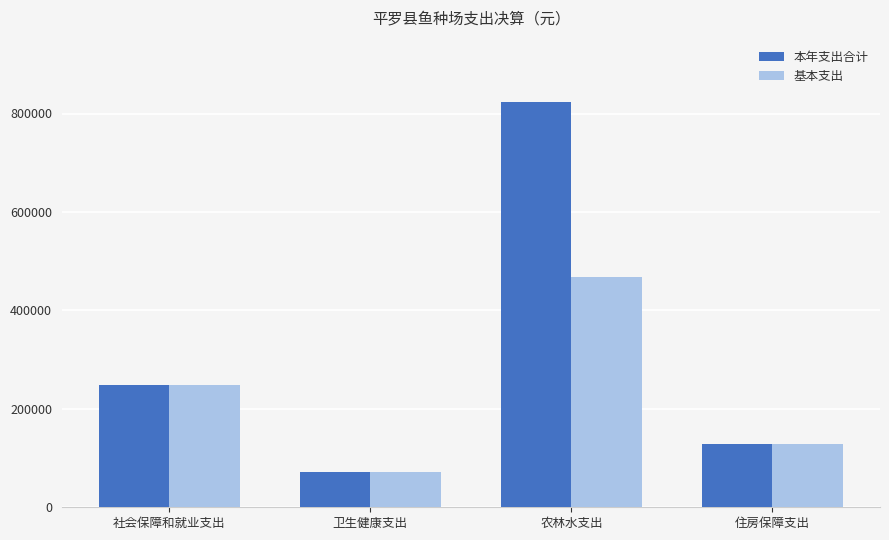

Reading left to right, what are all the values shown in this chart?

本年支出合计: 247648.0	71181.0	822694.7	128169.0
基本支出: 247648.0	71181.0	468804.7	128169.0